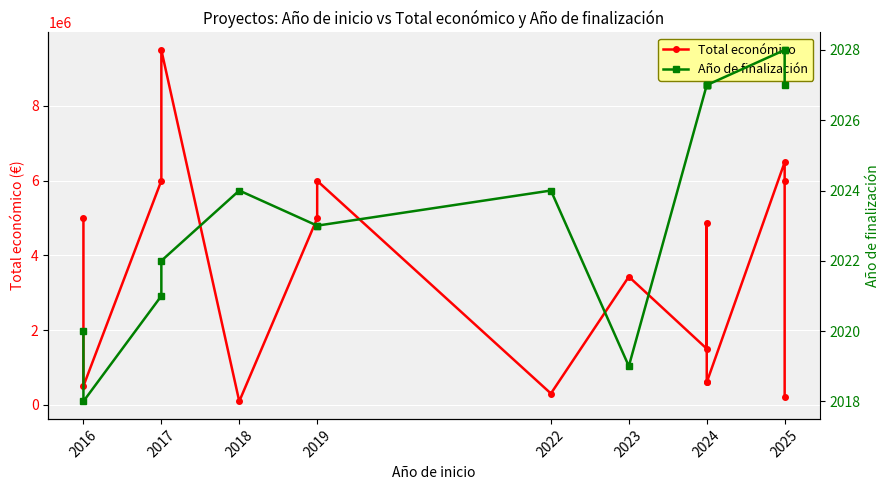

The Año de finalización series shows 1156.8 at 2024. True or false?

False